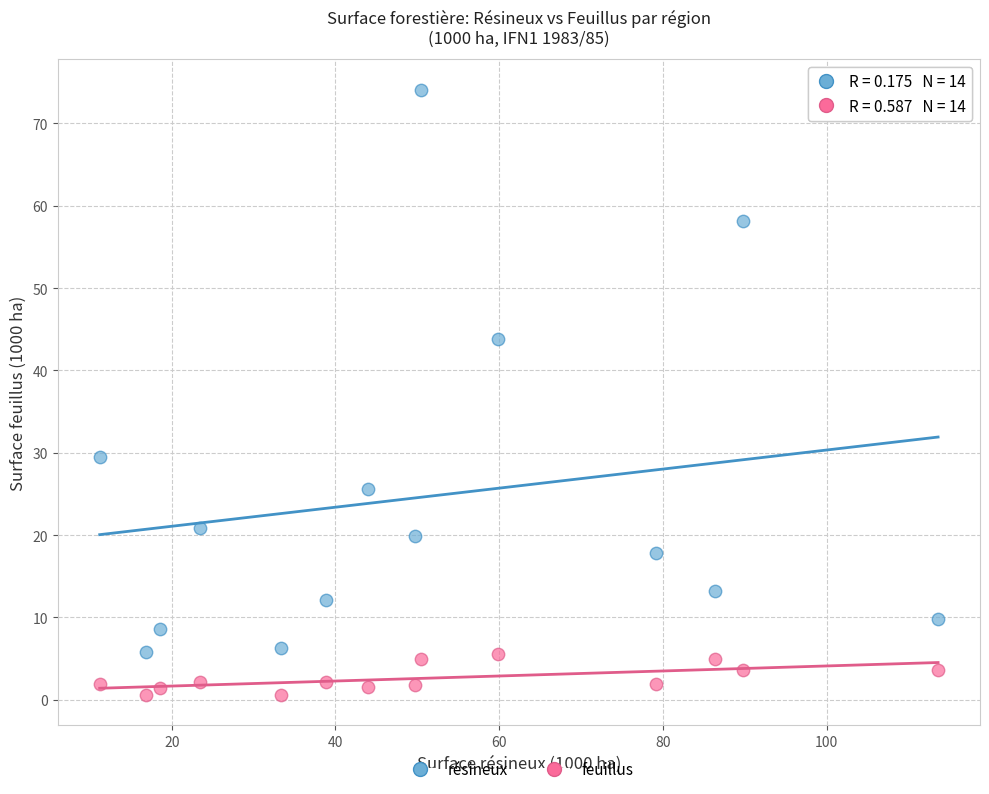

What are all the series names shown in the legend?

résineux, feuillus